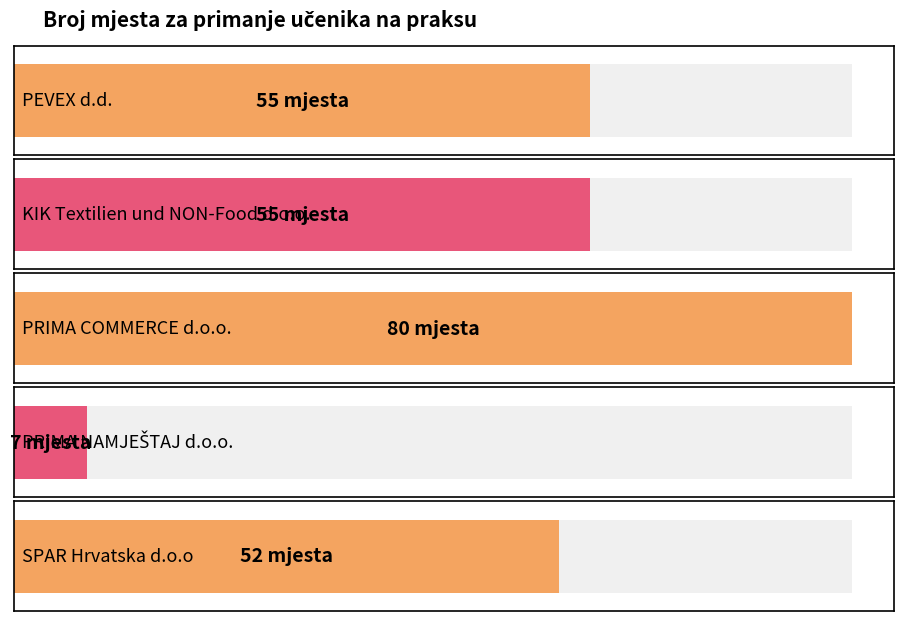

List the labels in order of value, largest first.

PRIMA COMMERCE d.o.o., PEVEX d.d., KIK Textilien und NON-Food d.o.o., SPAR Hrvatska d.o.o, PRIMA NAMJEŠTAJ d.o.o.